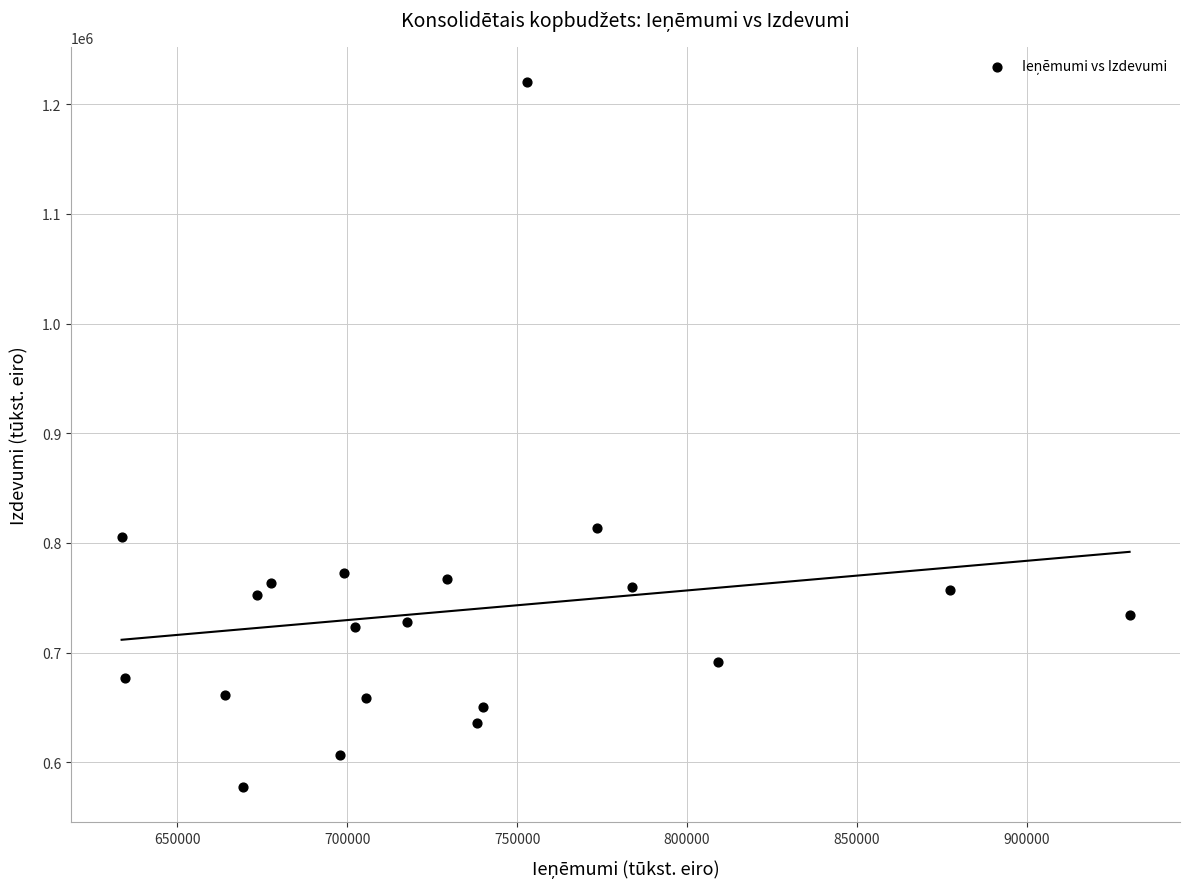

What Y value in the scatter plot is closest to 898932?

813579.6